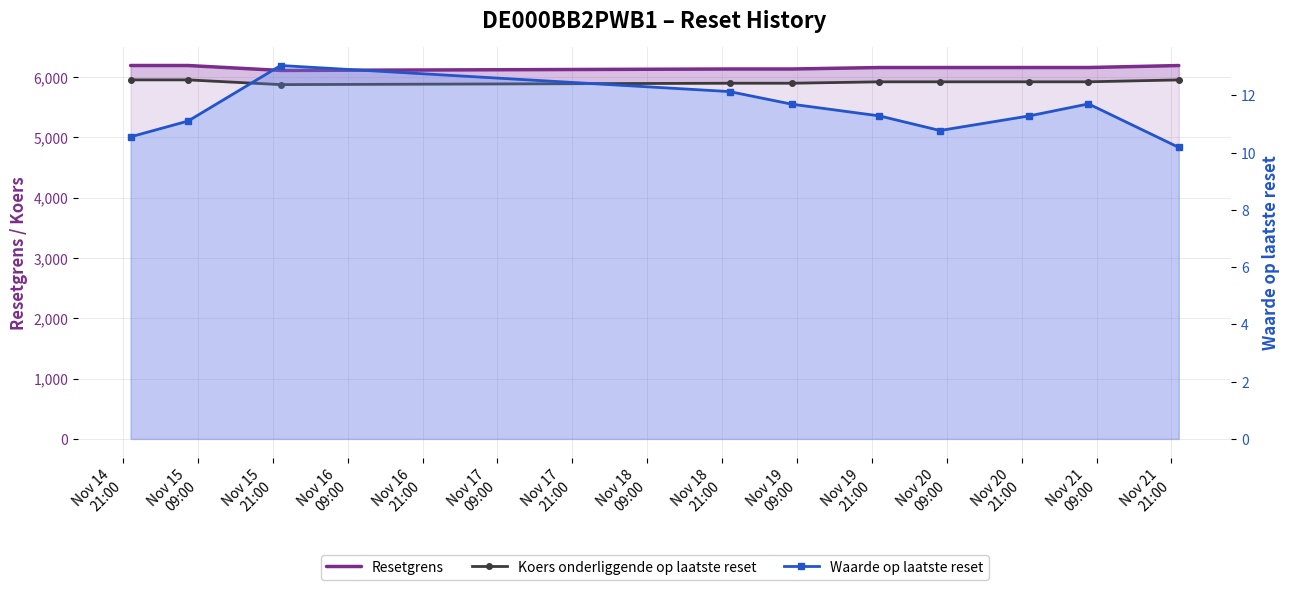

Which series changed the most between Nov 15
09:00 and Nov 17
21:00?

Resetgrens